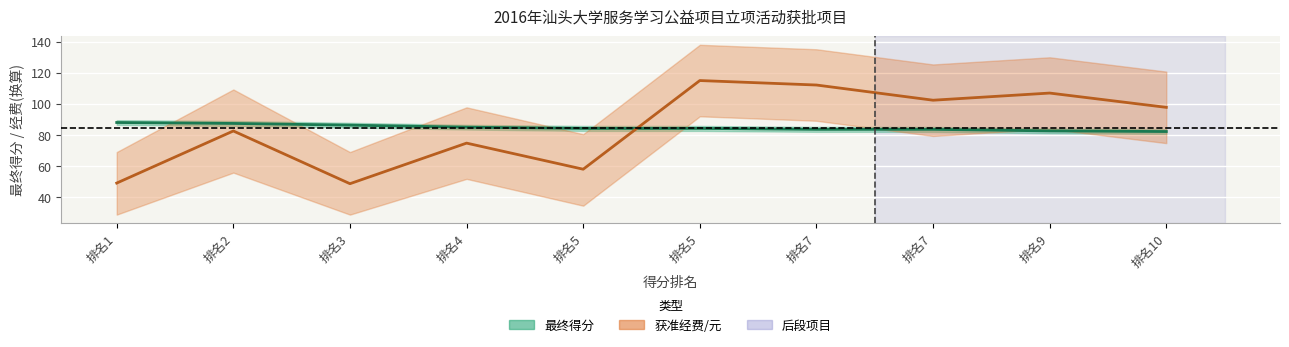

Does the chart display data point markers on the line(s)?

No